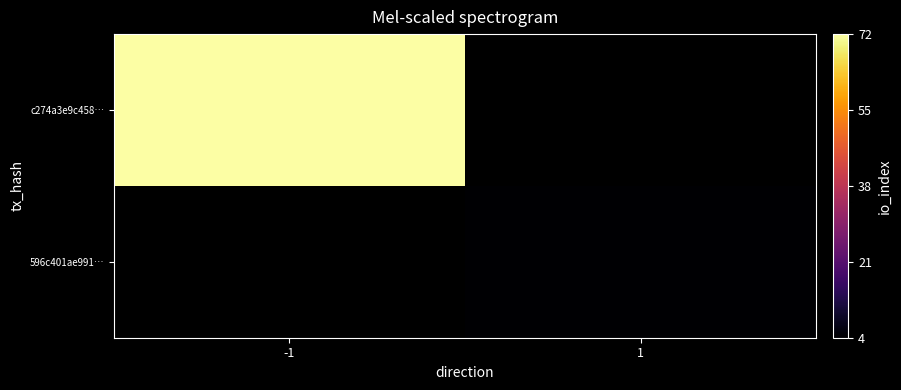

How many values in 596c401ae991… are above zero?

1